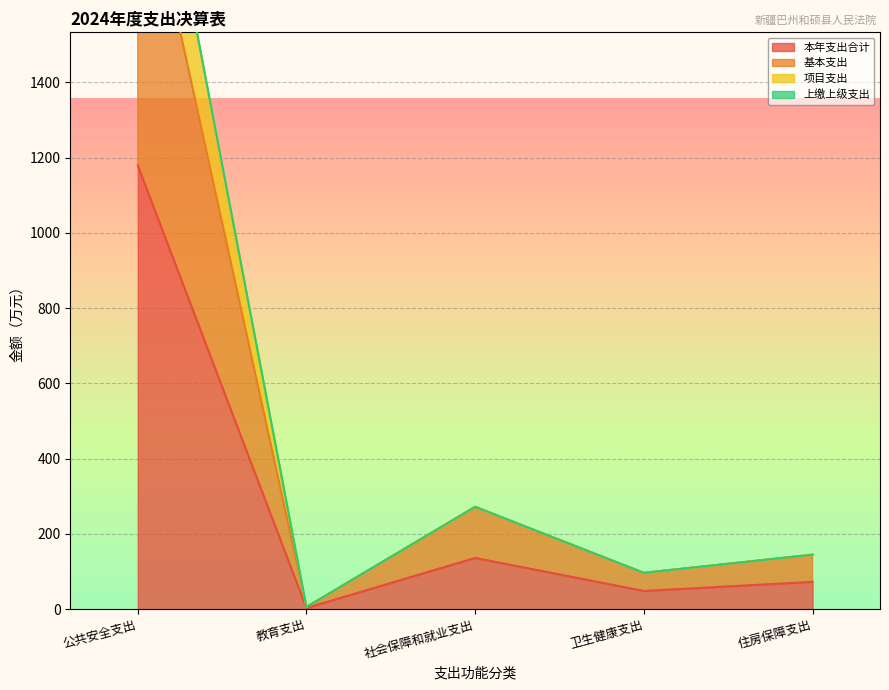

What is the difference between the highest and lowest values at 卫生健康支出?

48.1